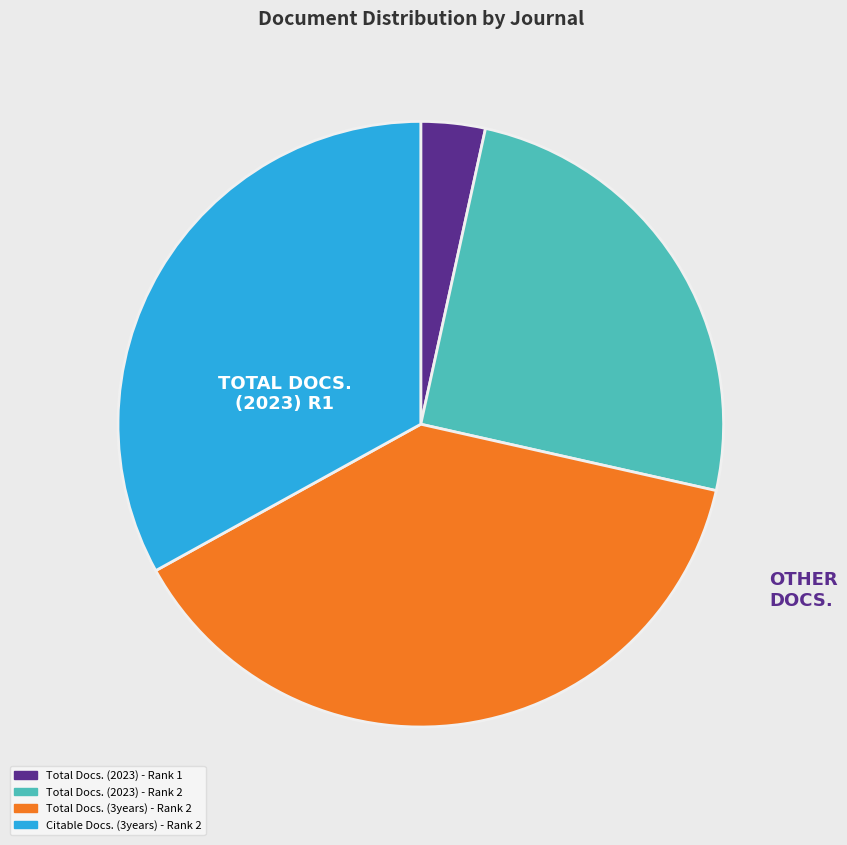

Does Total Docs. (2023) - Rank 2 represent more than half of the total?

No